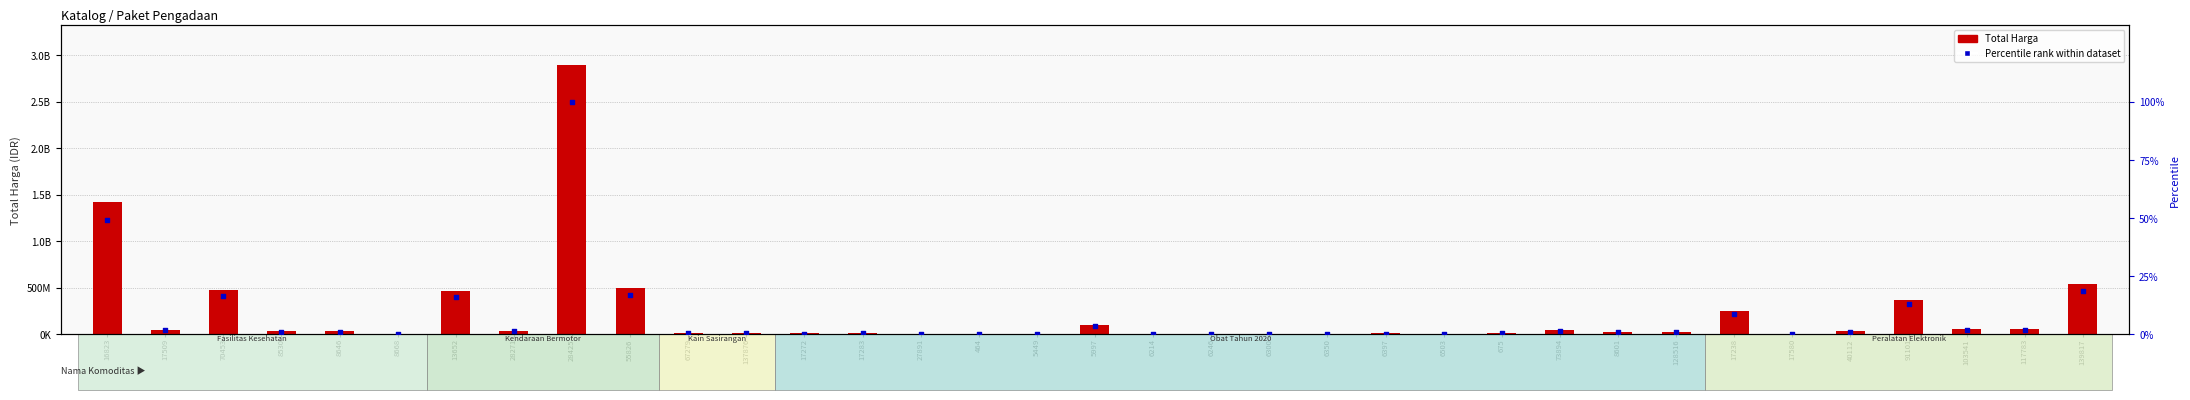

What are all the series names shown in the legend?

Total Harga, Percentile rank within dataset